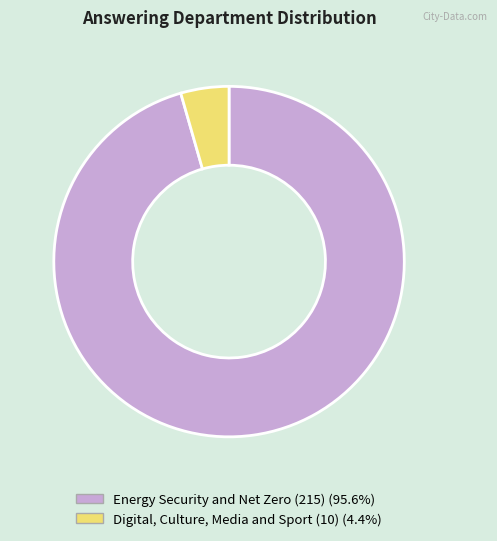

How many segments does this pie chart have?

2